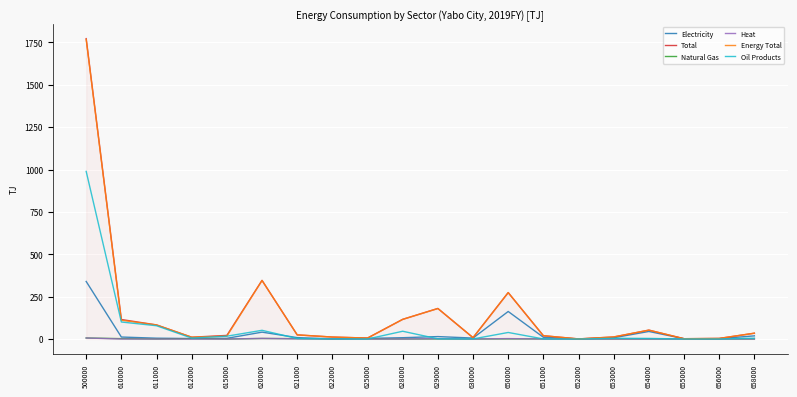

Where does the Total series first go above 24?

500000